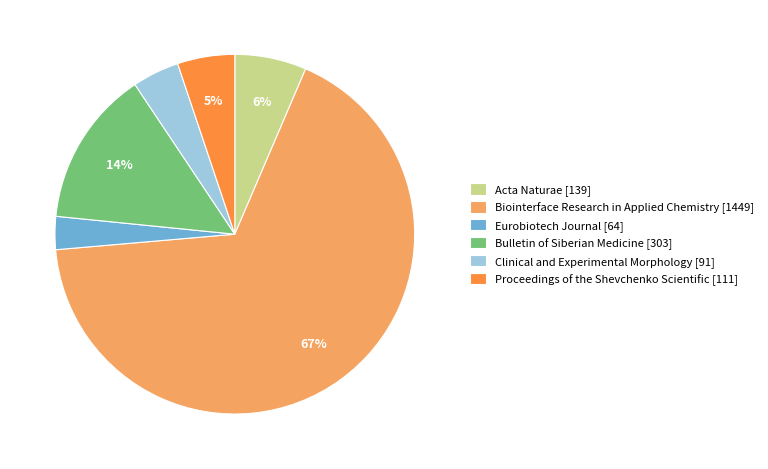

To the nearest percent, what percentage of the pie is Eurobiotech Journal?

3%